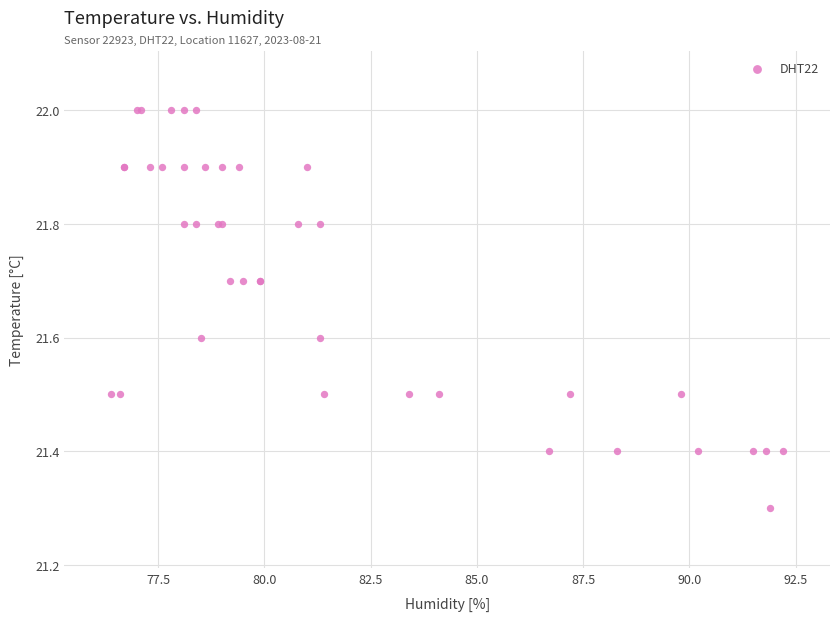

What Y value in the scatter plot is closest to 21?

21.3